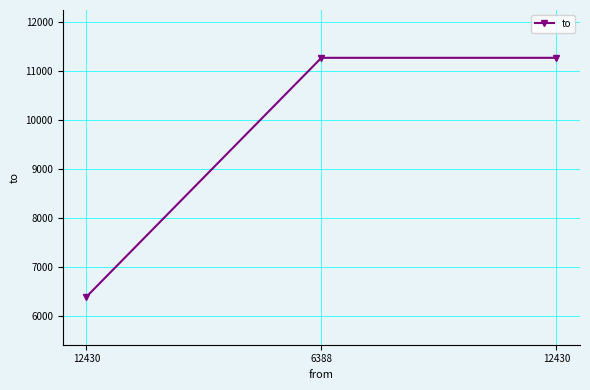

What is the smallest value displayed?

6388